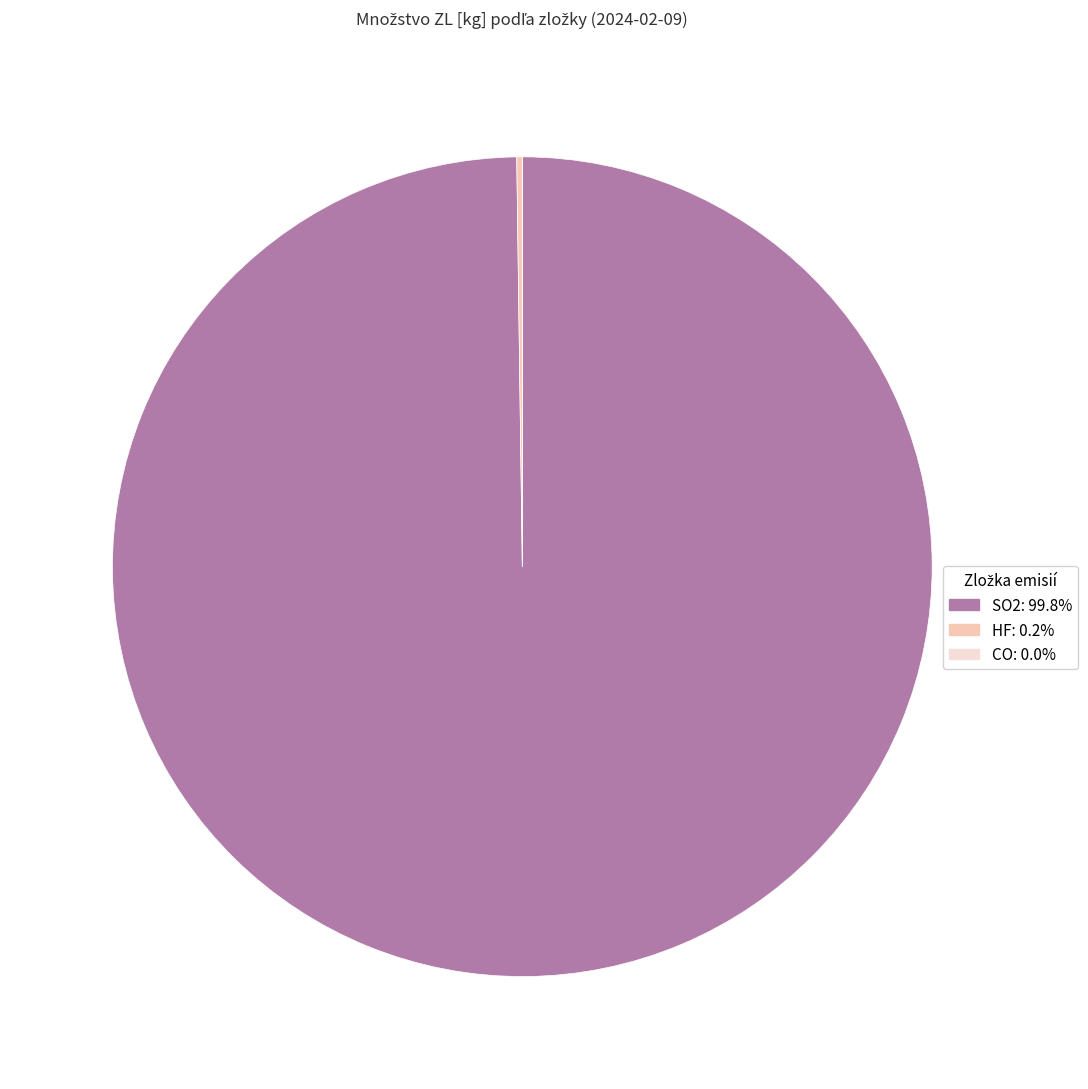

What is the largest slice in the pie chart?

SO2